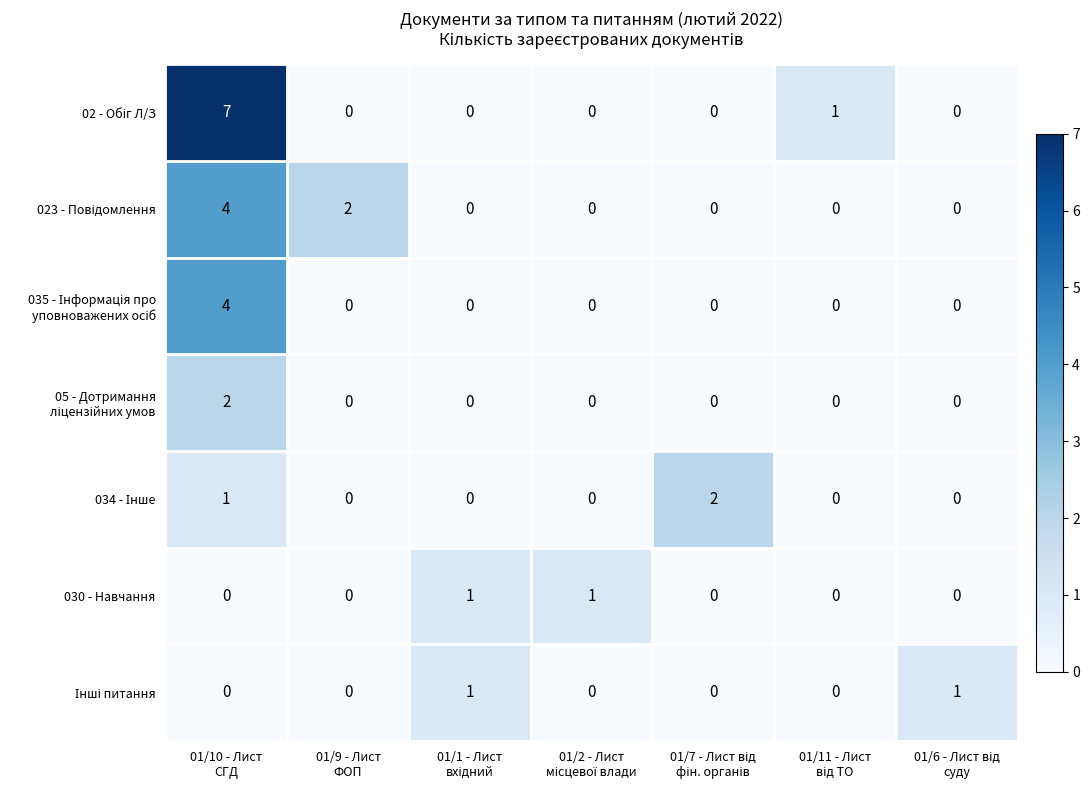

What is the greatest value displayed?

7